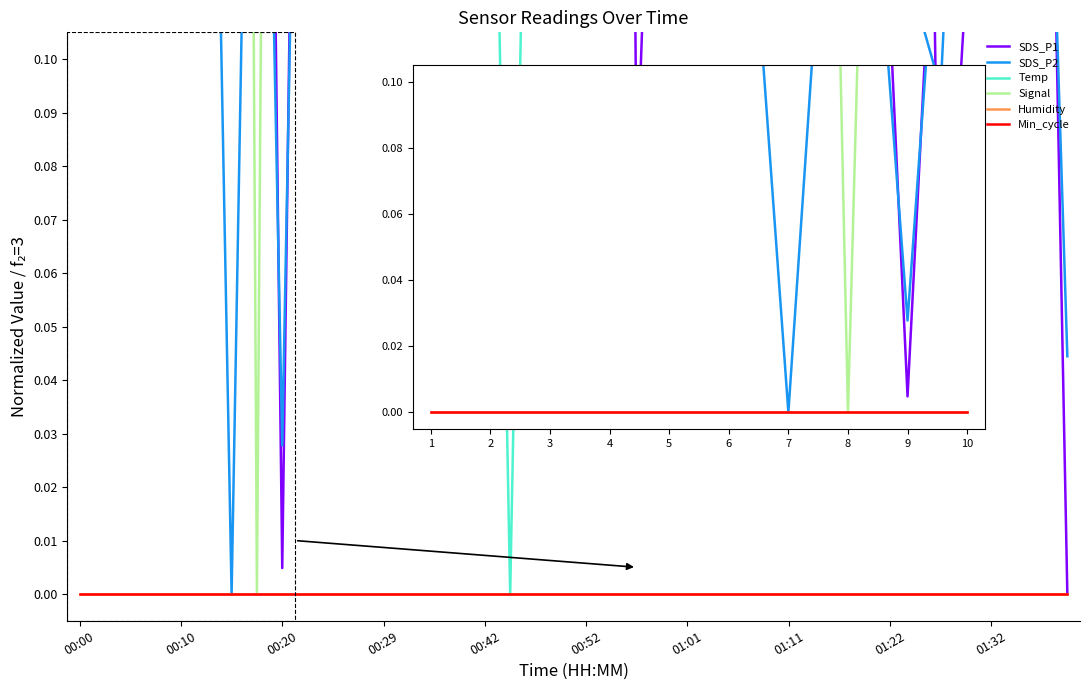

True or false: SDS_P1 and SDS_P2 intersect in this chart.

True